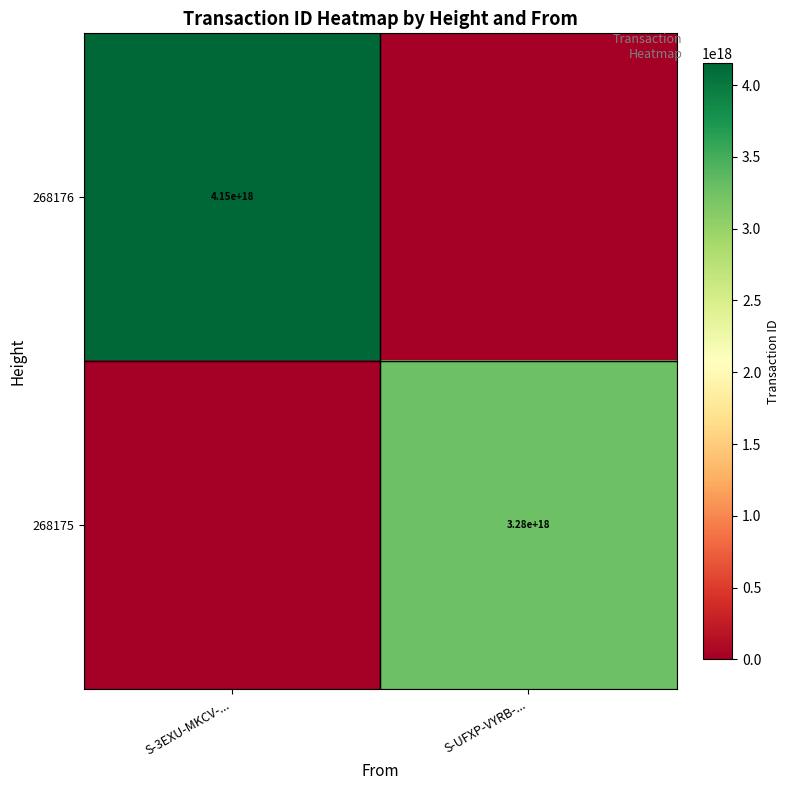

True or false: 268175 has a value of 1005929539001966720 at S-UFXP-VYRB-....

False